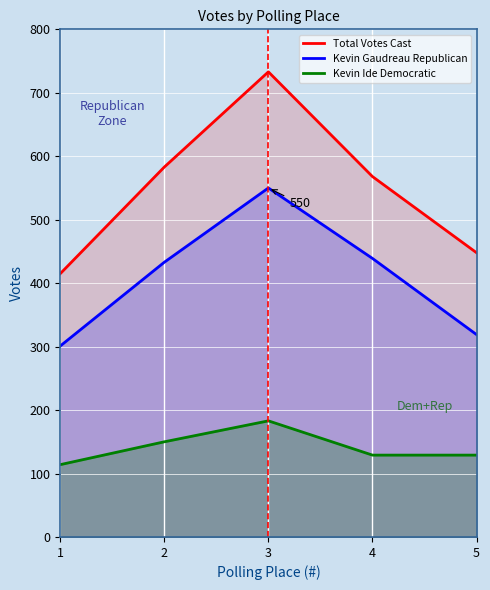

At which label is Total Votes Cast closest to 574?

4